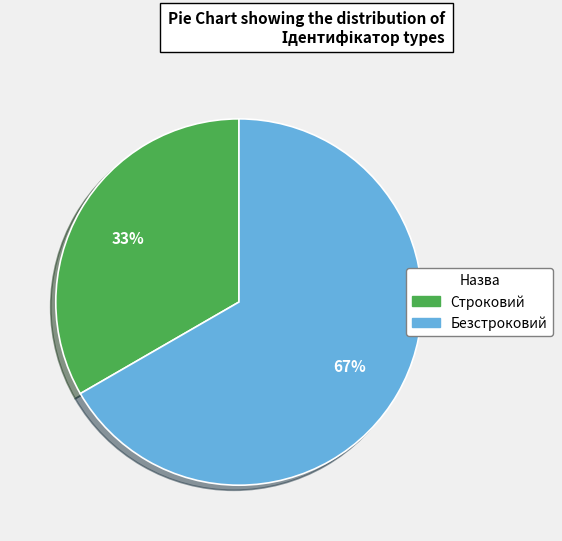

Is the sum of Безстроковий and Строковий greater than half?

Yes